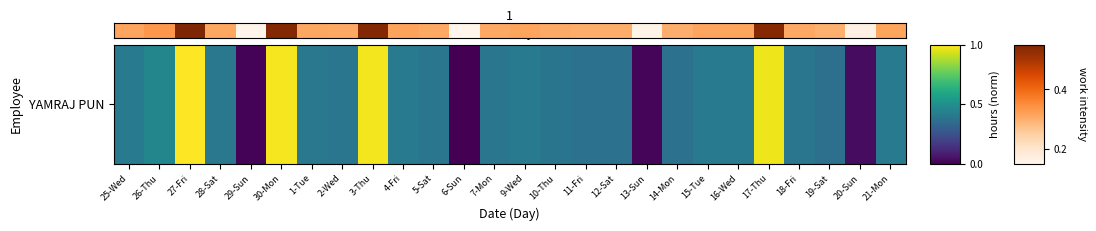

What is the greatest value displayed?

1.0